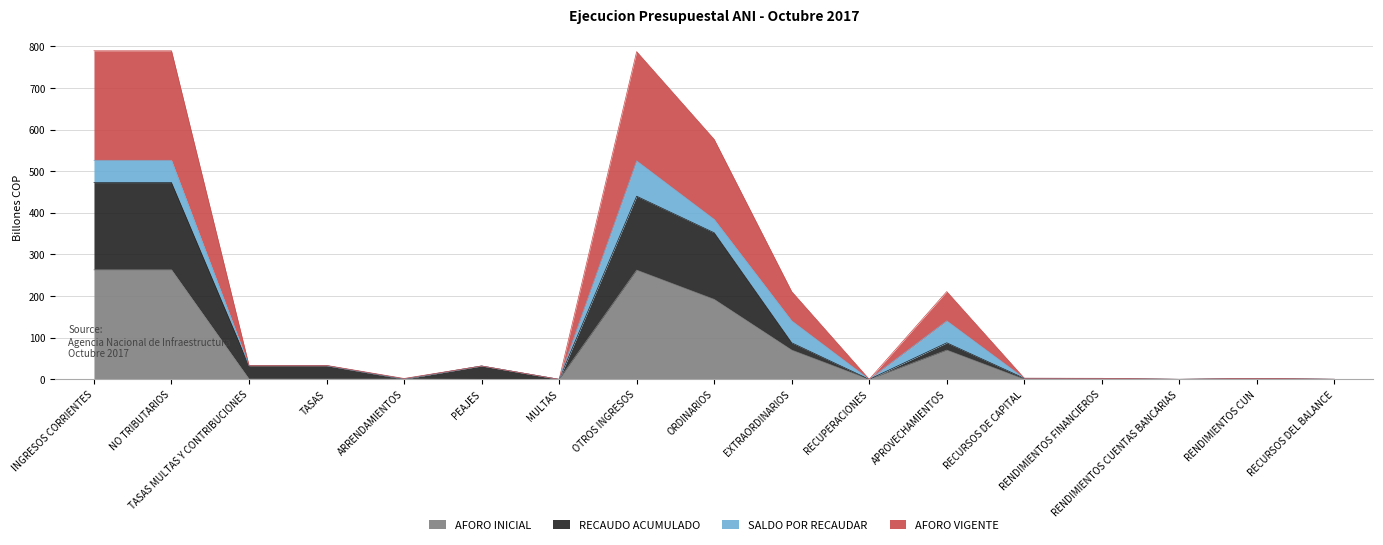

At which category does the chart reach its peak across all series?

INGRESOS CORRIENTES